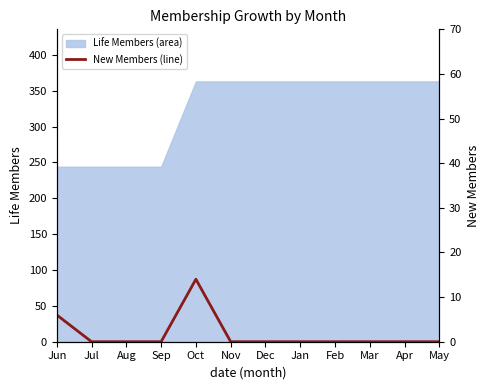

What position from the left is Apr?

11